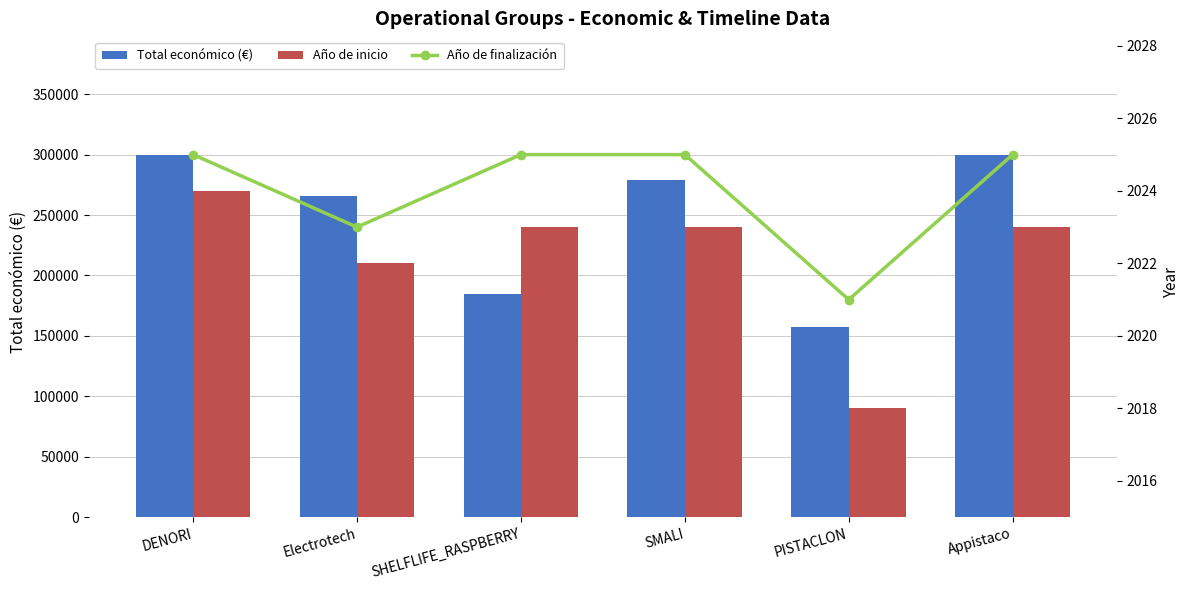

The Año de inicio series shows 2023 at Appistaco. True or false?

True